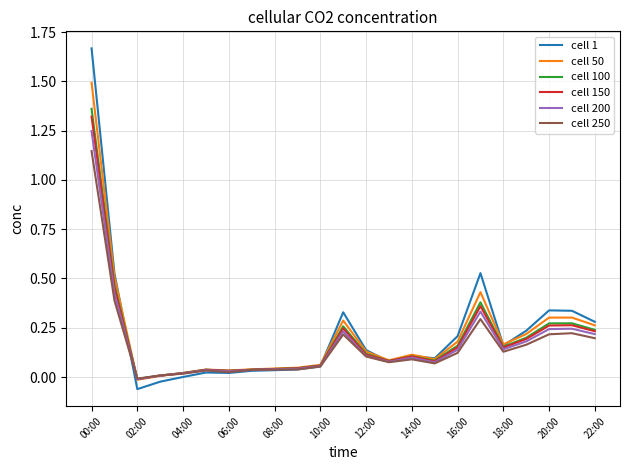

Which series has the largest range (max minus min)?

cell 1